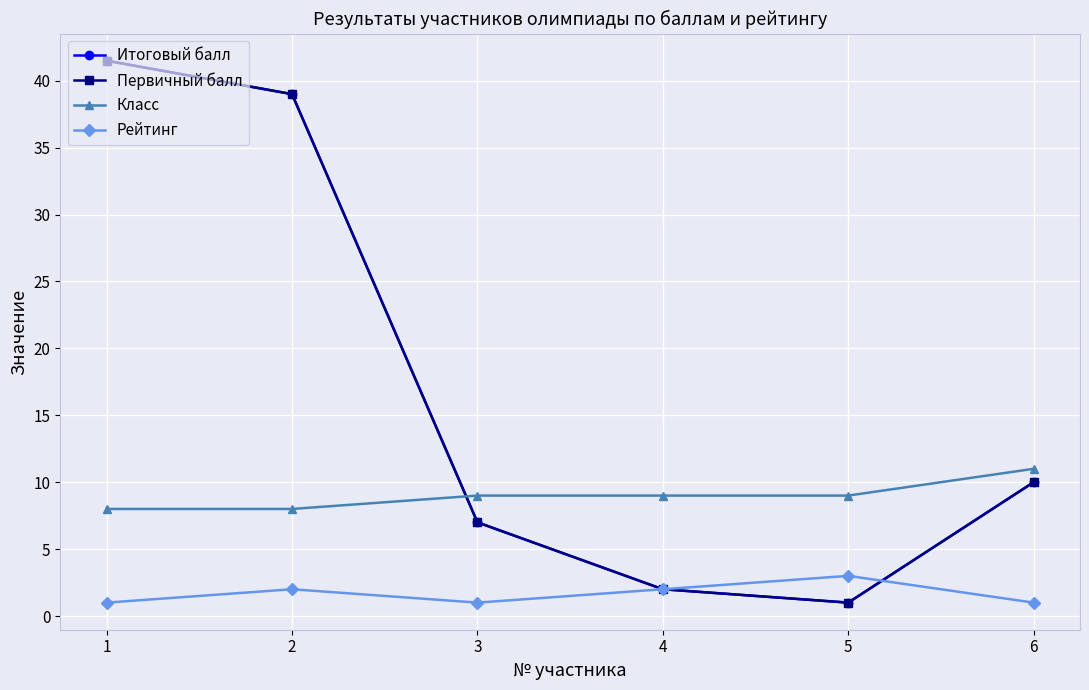

What is the total value across all series at 1?

92.0